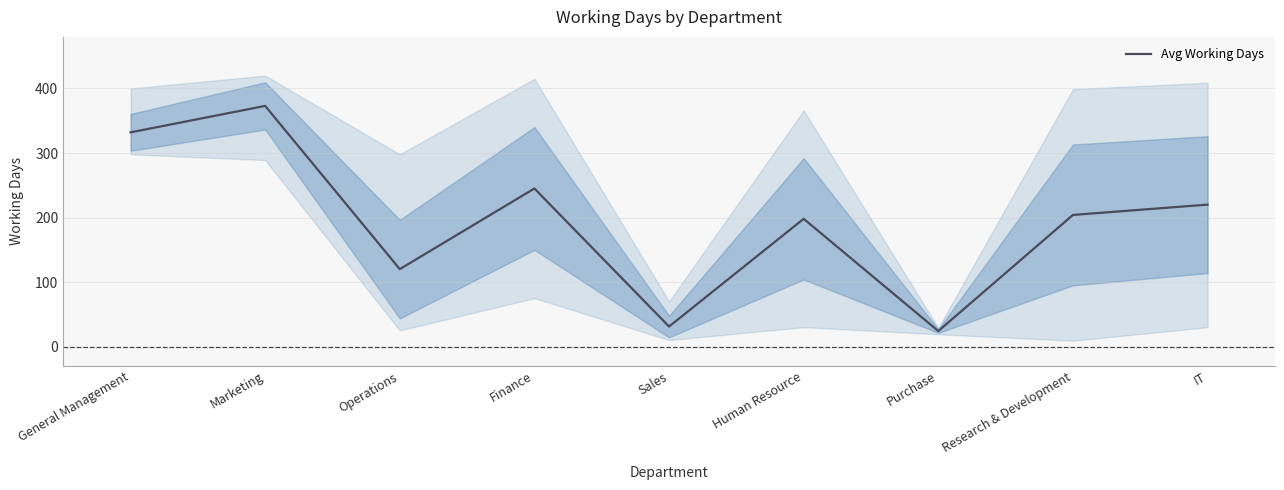

How many values are below 204?

4